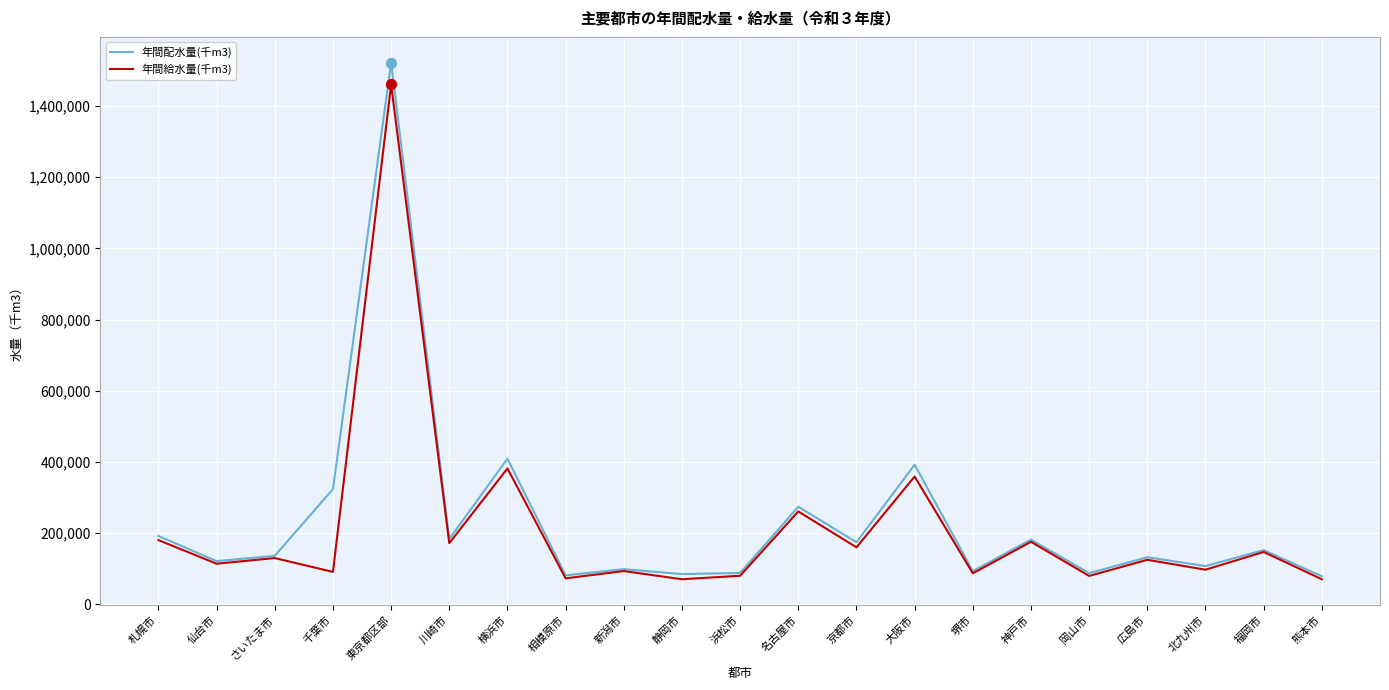

Which series has the largest range (max minus min)?

年間配水量(千m3)